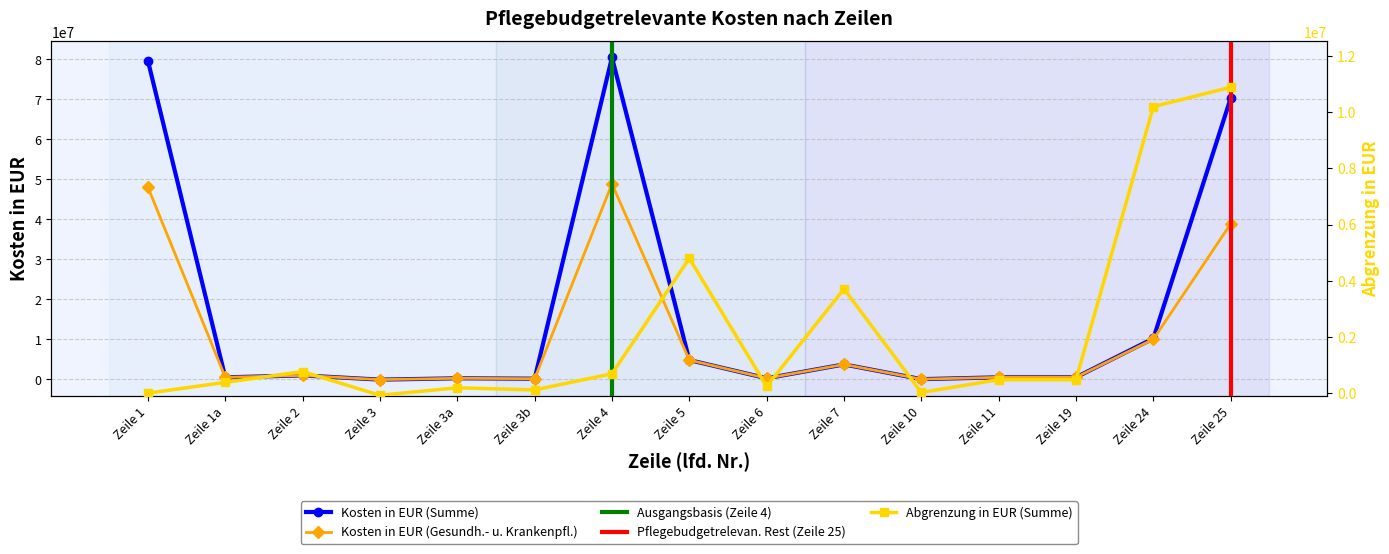

How many values in the Kosten in EUR (Summe) series are below 480000?

5